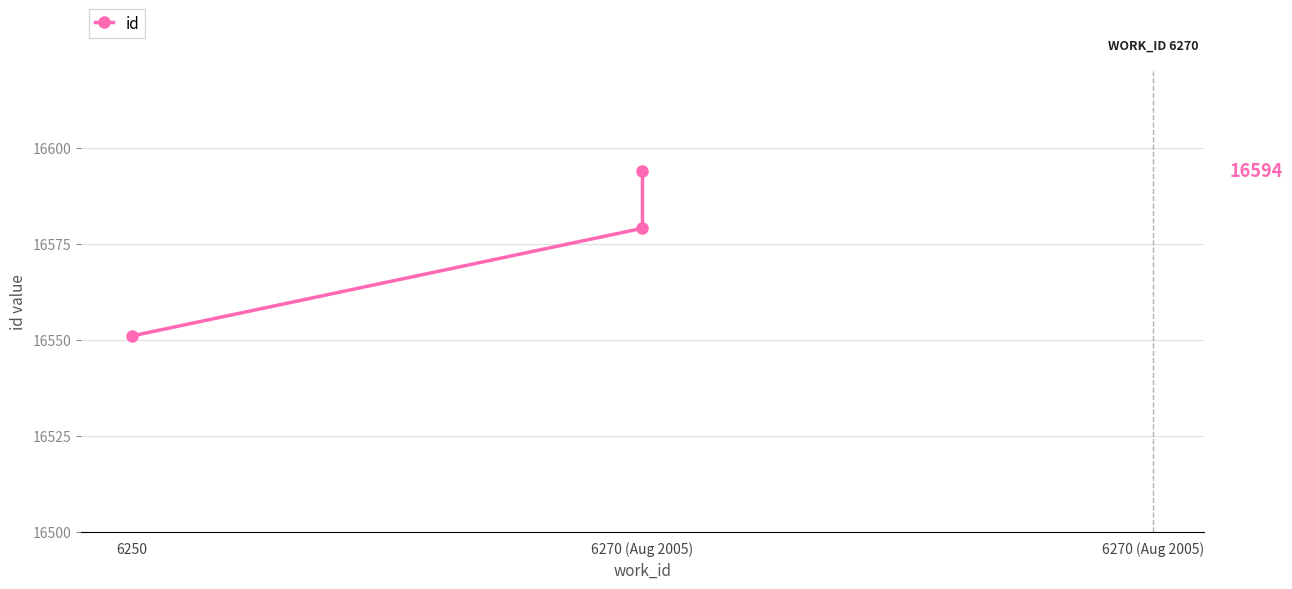

Between 6250 and 6270 (Aug 2005), which is larger?

6270 (Aug 2005)